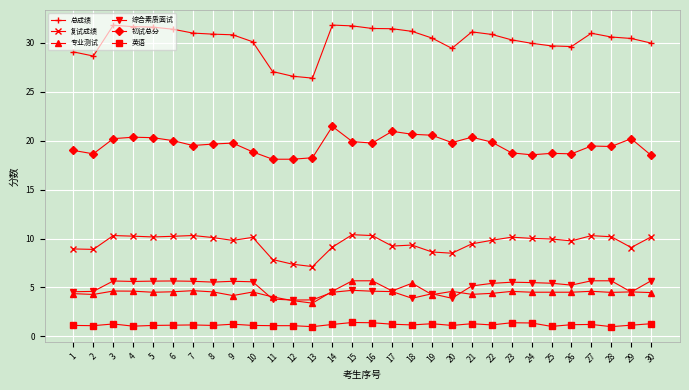

Is the value of 总成绩 at 1 greater than the value of 专业测试 at 6?

Yes